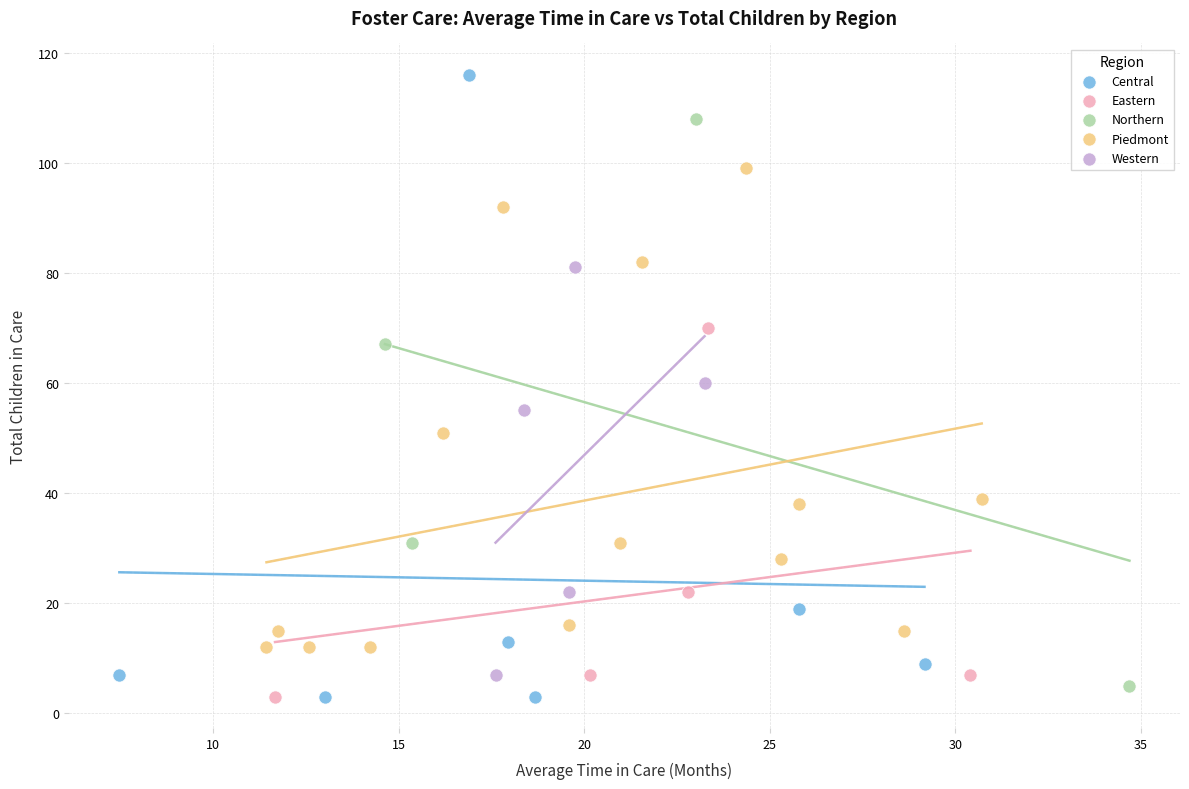

Which series has the widest spread of Y values?

Central